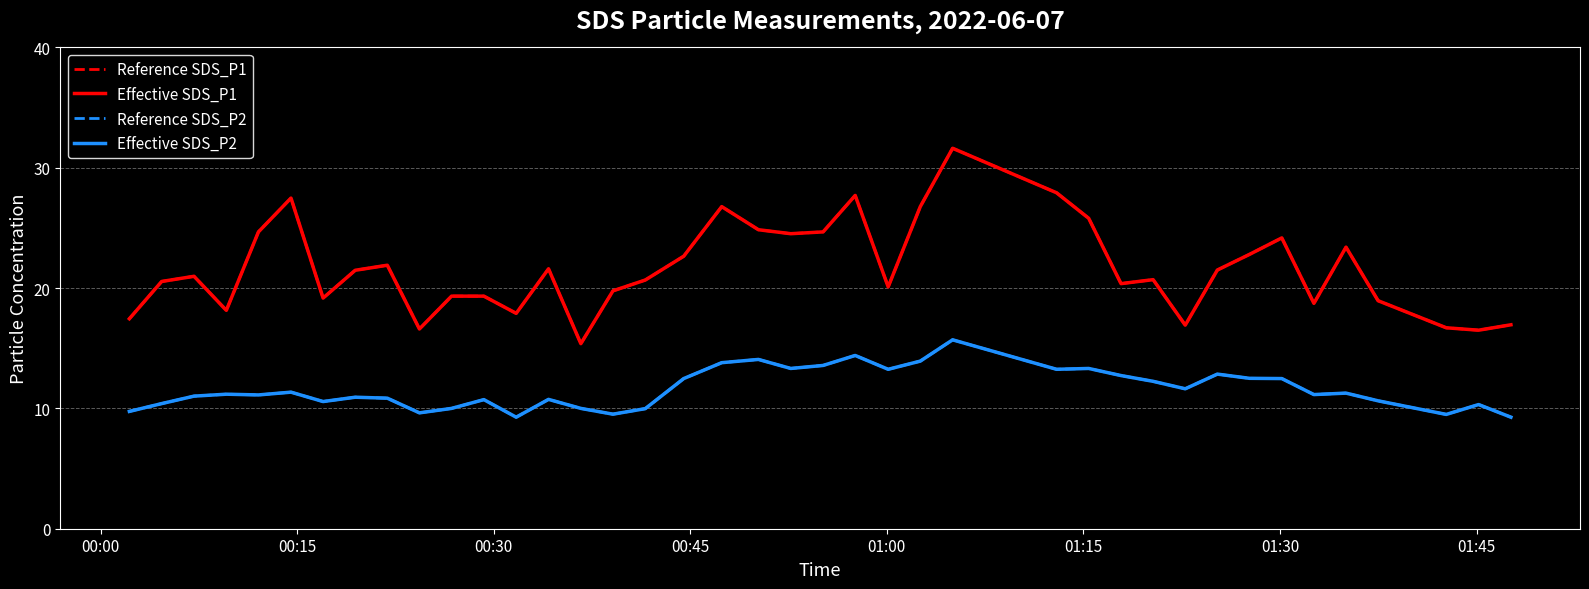

Does the chart have visible grid lines?

Yes